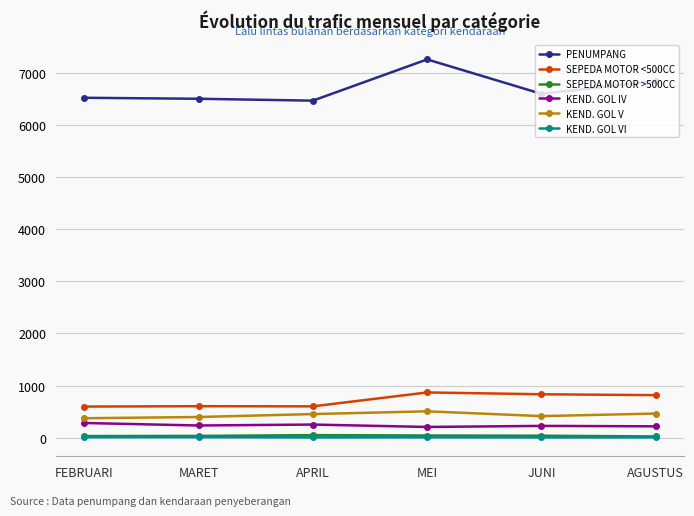

At which category is the sum across all series the highest?

MEI